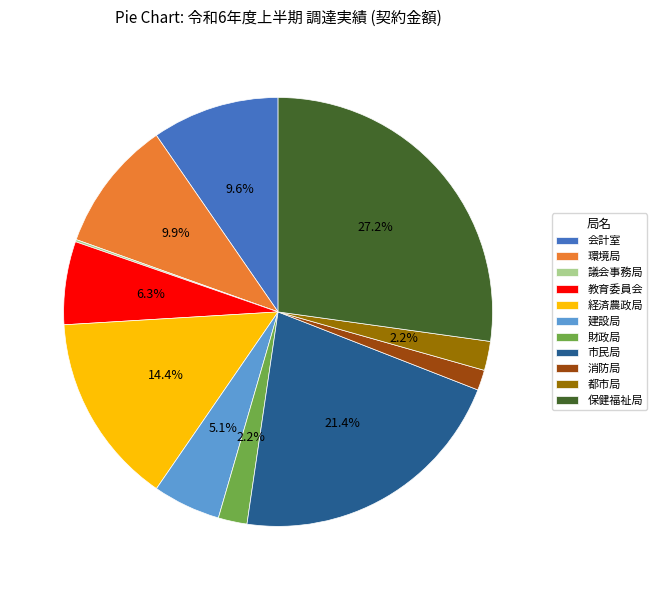

How much of the chart is everything except 建設局?

94.9%